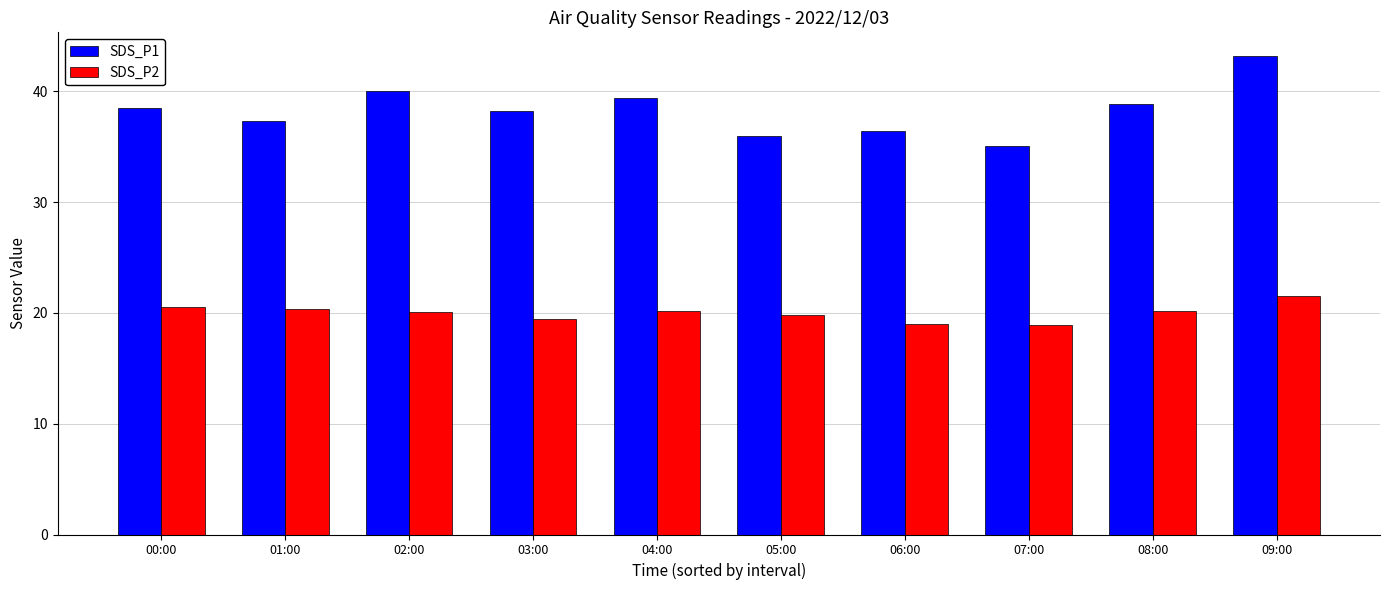

Read the SDS_P2 value at 07:00.

18.9